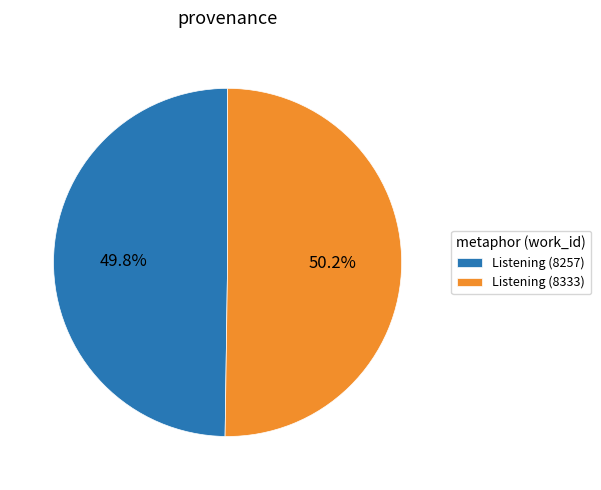

Does any single category account for the majority?

Yes